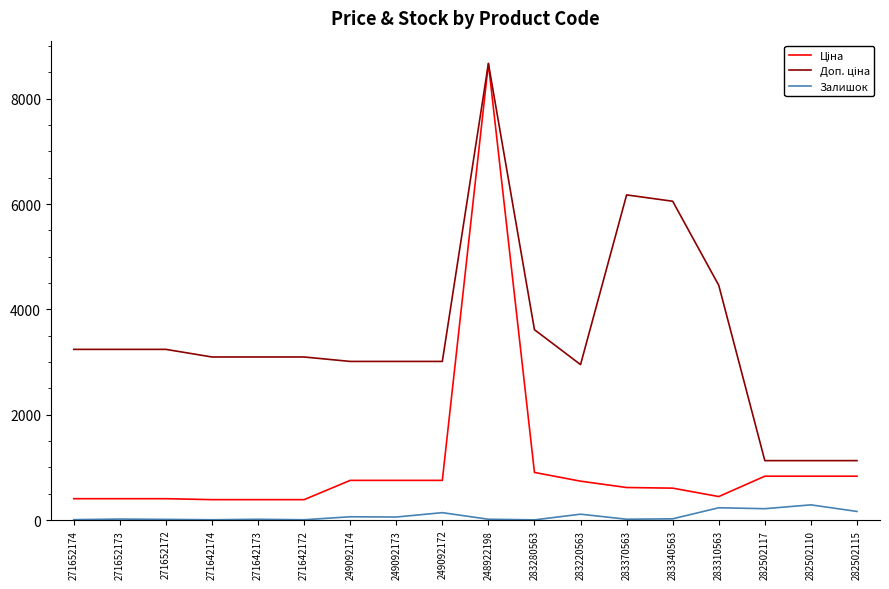

True or false: Залишок has more than 1 points higher than both neighbors.

True